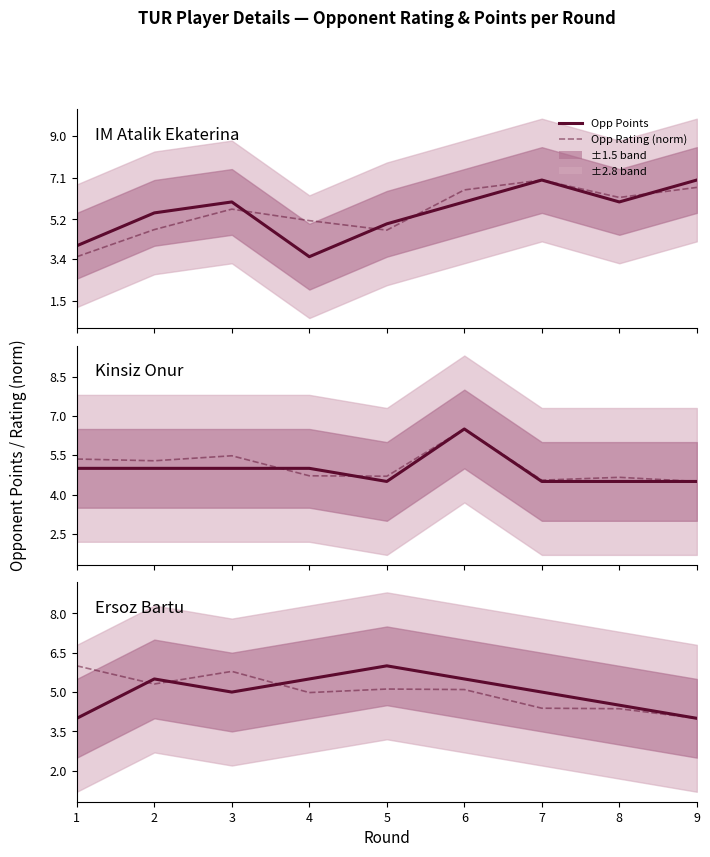

In Opp Rating (norm), how many points are higher than both neighbors (excluding endpoints)?

2